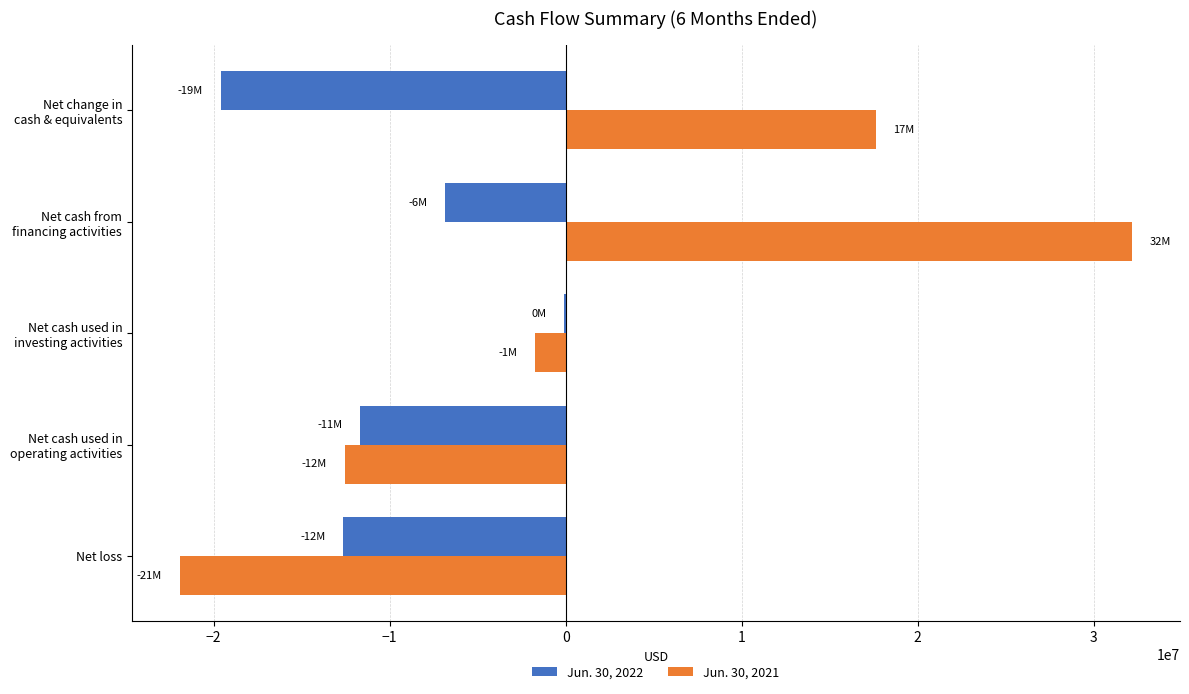

What are all the series names shown in the legend?

Jun. 30, 2022, Jun. 30, 2021